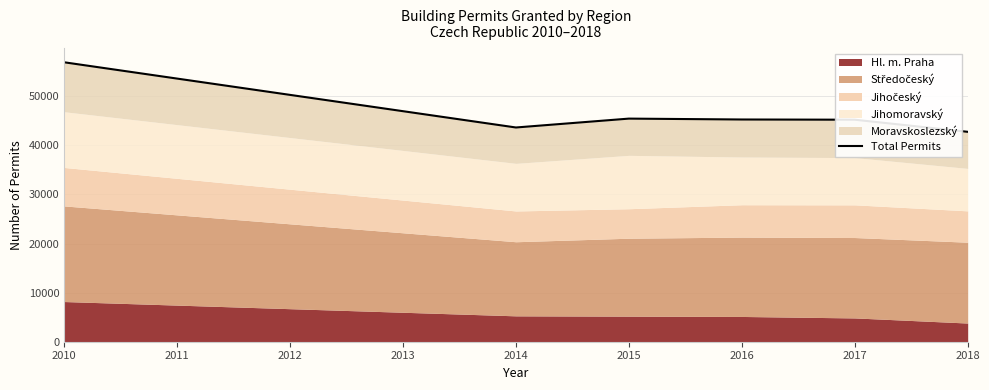

How many values exceed 45280?

2